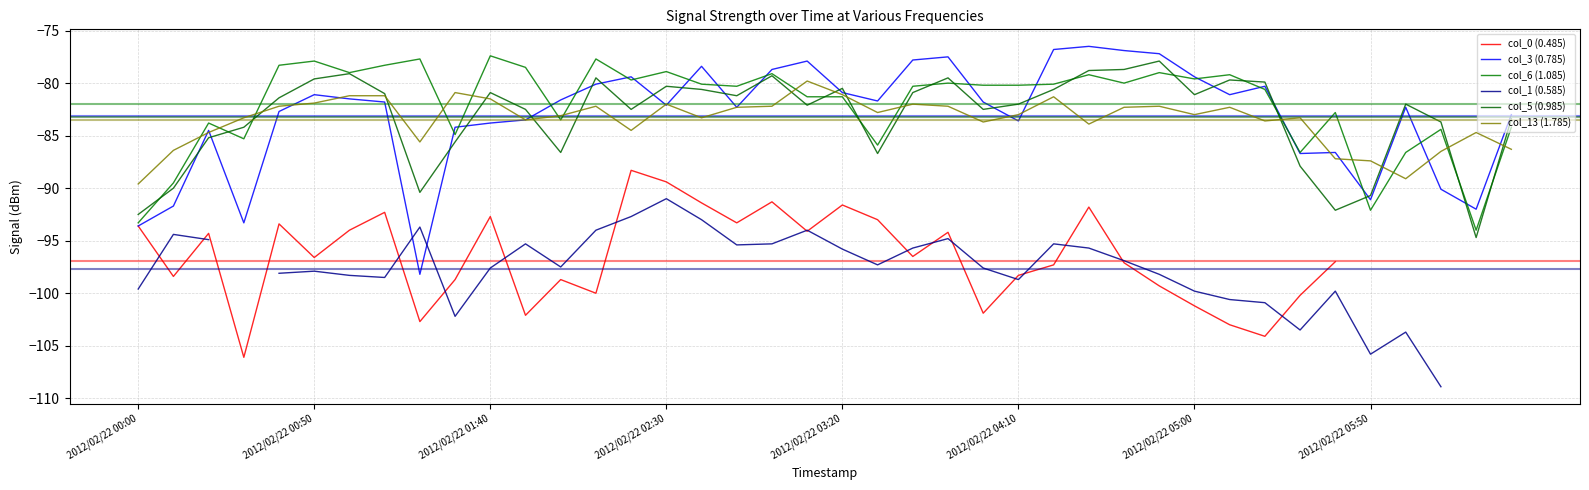

The col_0 (0.485) series shows -58.1 at 32. True or false?

False